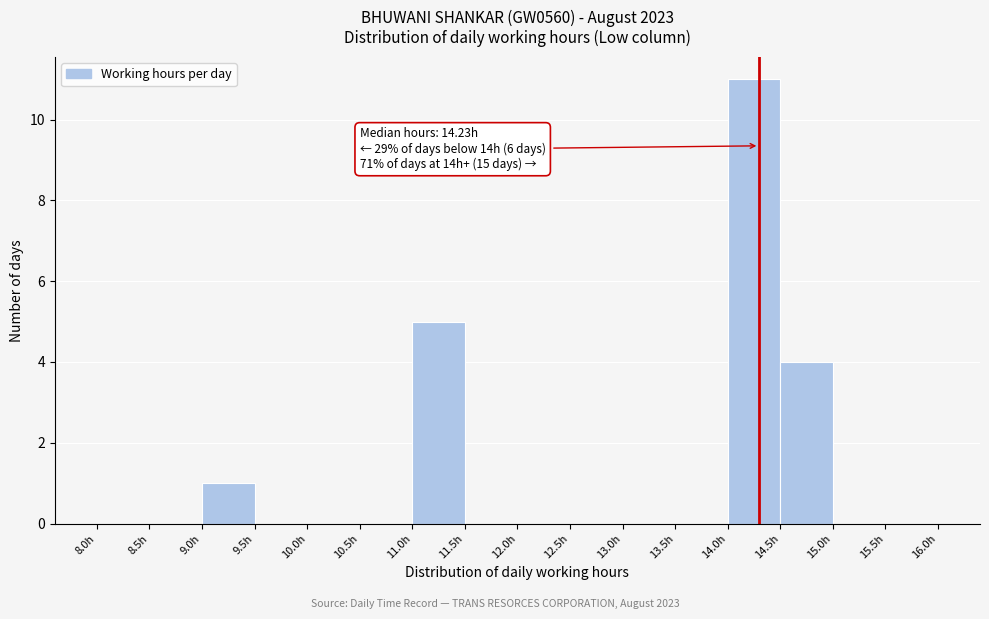

Which range on the x-axis has the tallest bar?

14.0 to 14.5